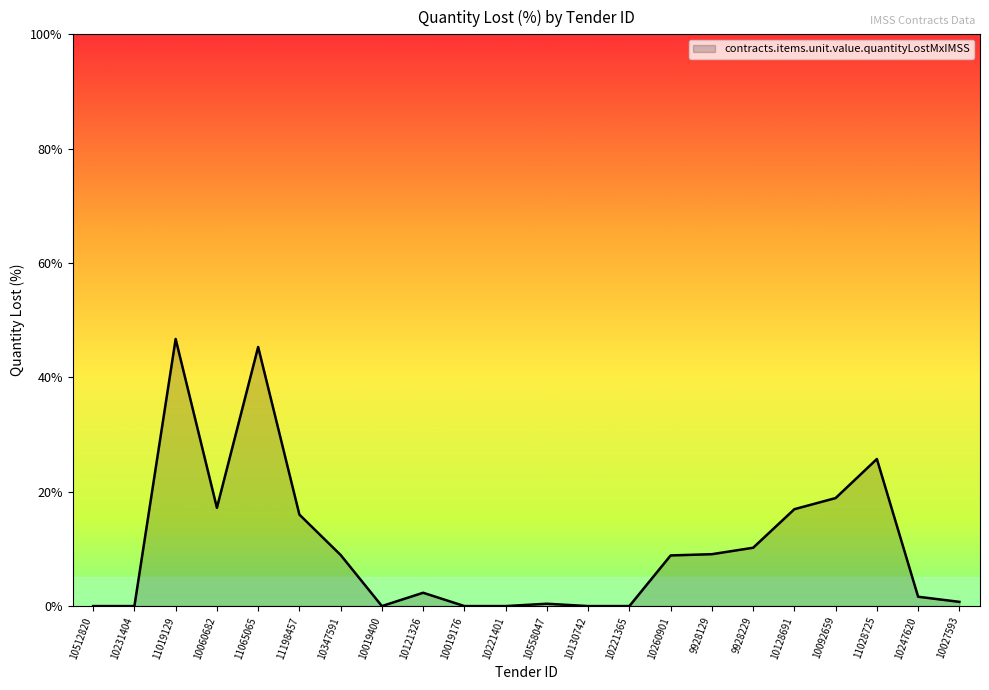

What position from the left is 10512820?

1